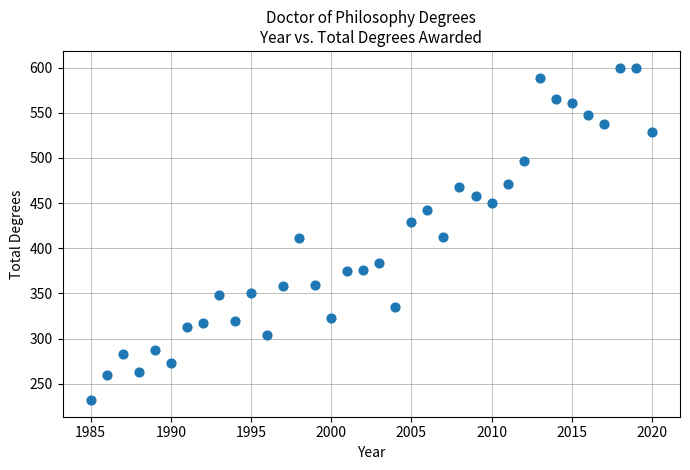

What is the range of Y values (max minus min)?

368